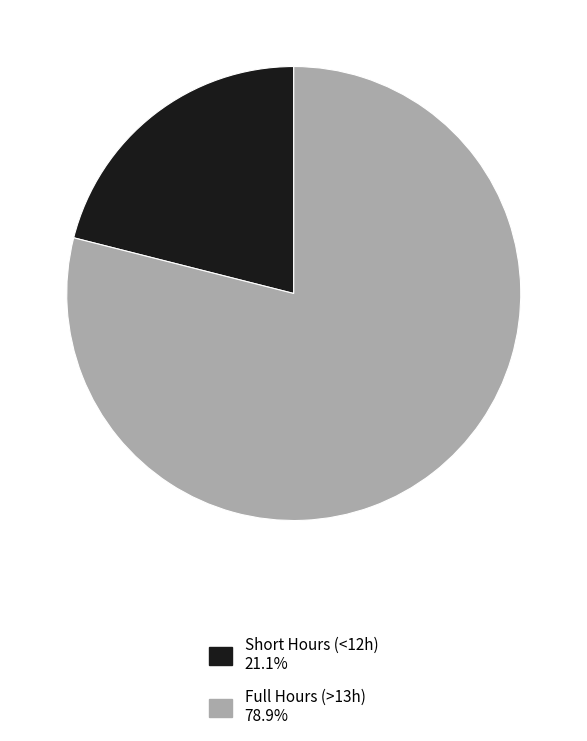

Is there a majority slice in this chart?

Yes